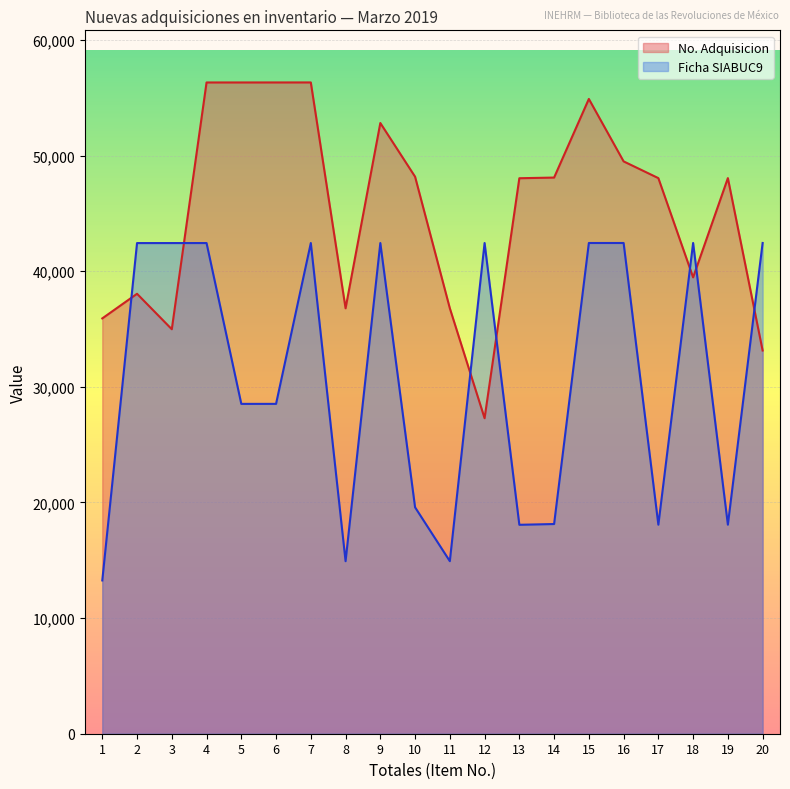

What is the total value across all series at 9?

95244